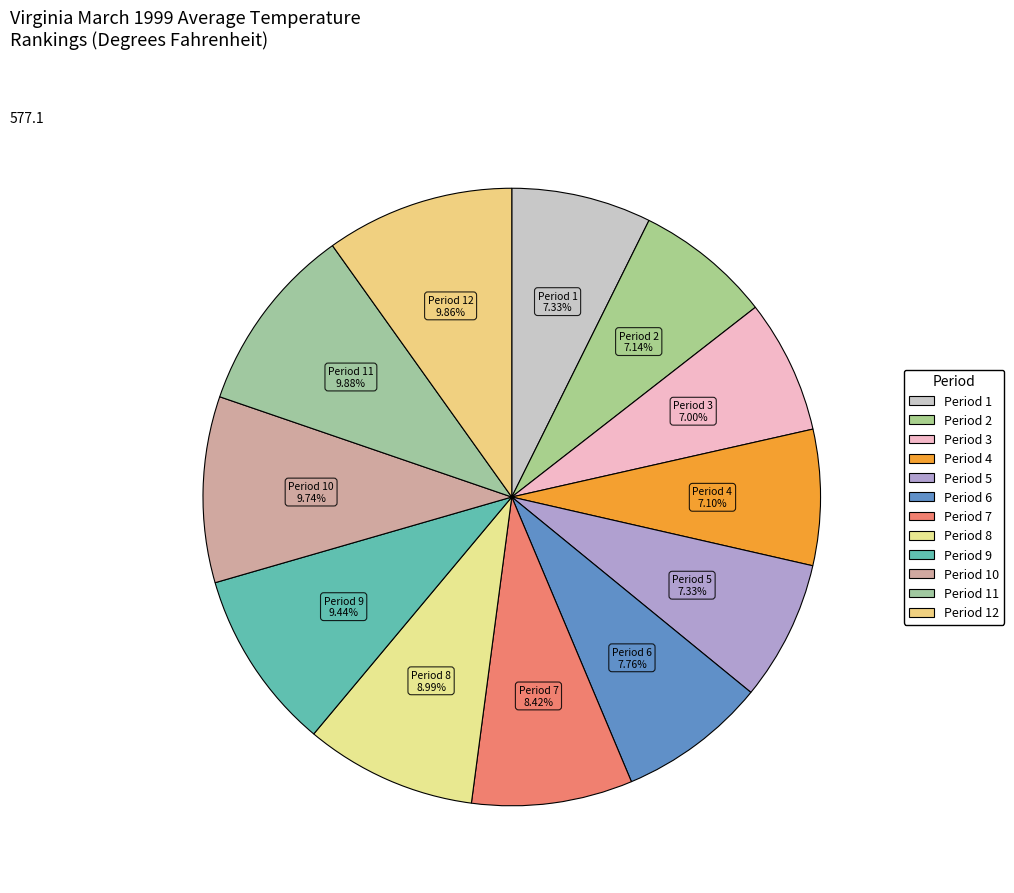

Which slice is the smallest?

Period 3